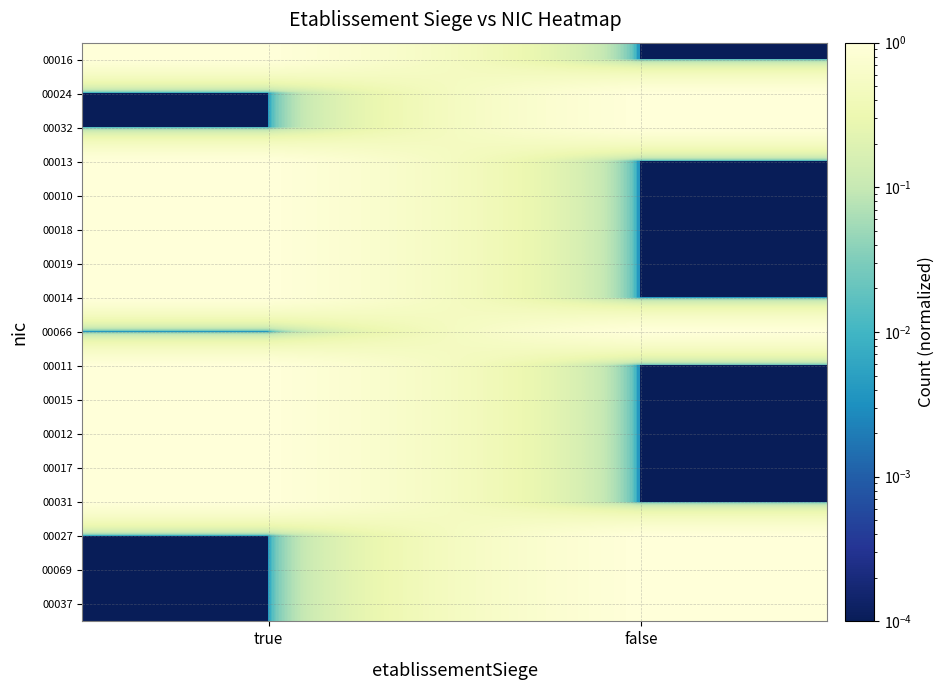

Reading left to right, list all the values displayed in this chart.

00016: true=1.0	false=0.0
00024: true=0.0	false=1.0
00032: true=0.0	false=1.0
00013: true=1.0	false=0.0
00010: true=1.0	false=0.0
00018: true=1.0	false=0.0
00019: true=1.0	false=0.0
00014: true=1.0	false=0.0
00066: true=0.0	false=1.0
00011: true=1.0	false=0.0
00015: true=1.0	false=0.0
00012: true=1.0	false=0.0
00017: true=1.0	false=0.0
00031: true=1.0	false=0.0
00027: true=0.0	false=1.0
00069: true=0.0	false=1.0
00037: true=0.0	false=1.0